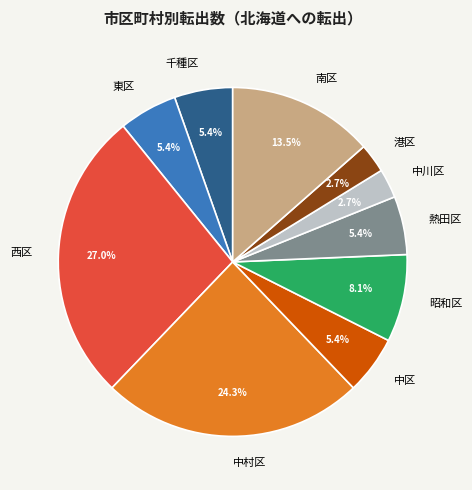

How much of the chart is everything except 西区?

73.0%